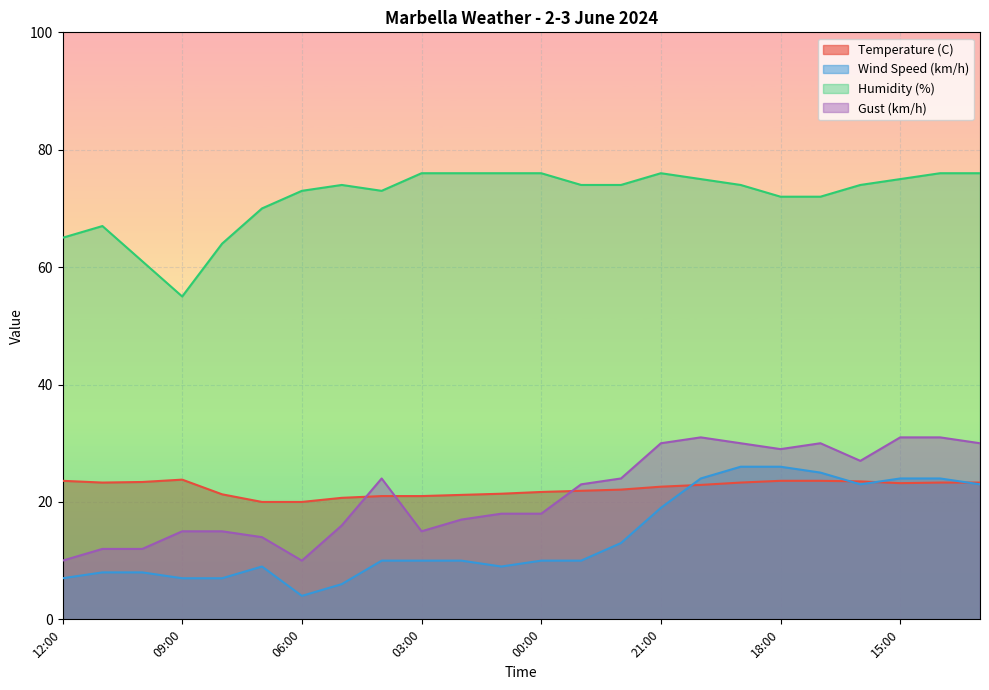

Between 11:00 and 21:00, which series saw the biggest shift?

Gust (km/h)